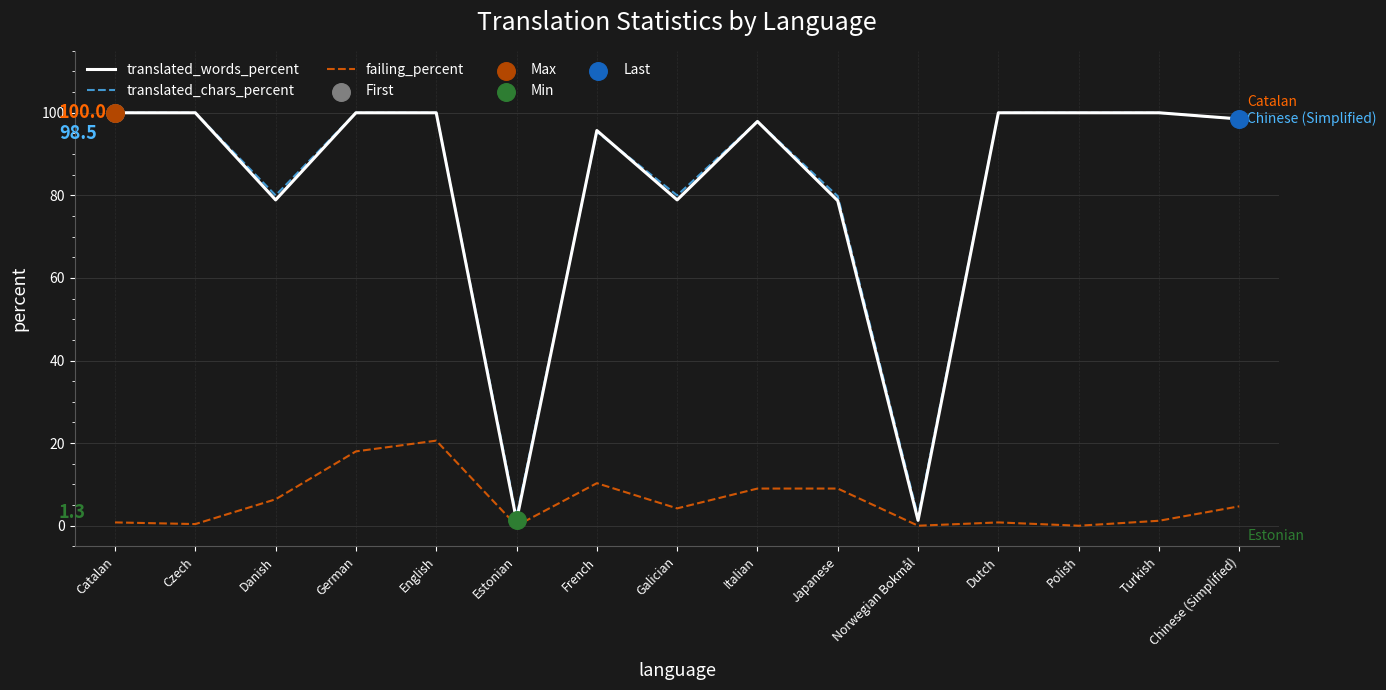

Is the value of translated_words_percent at Chinese (Simplified) greater than the value of failing_percent at Polish?

Yes